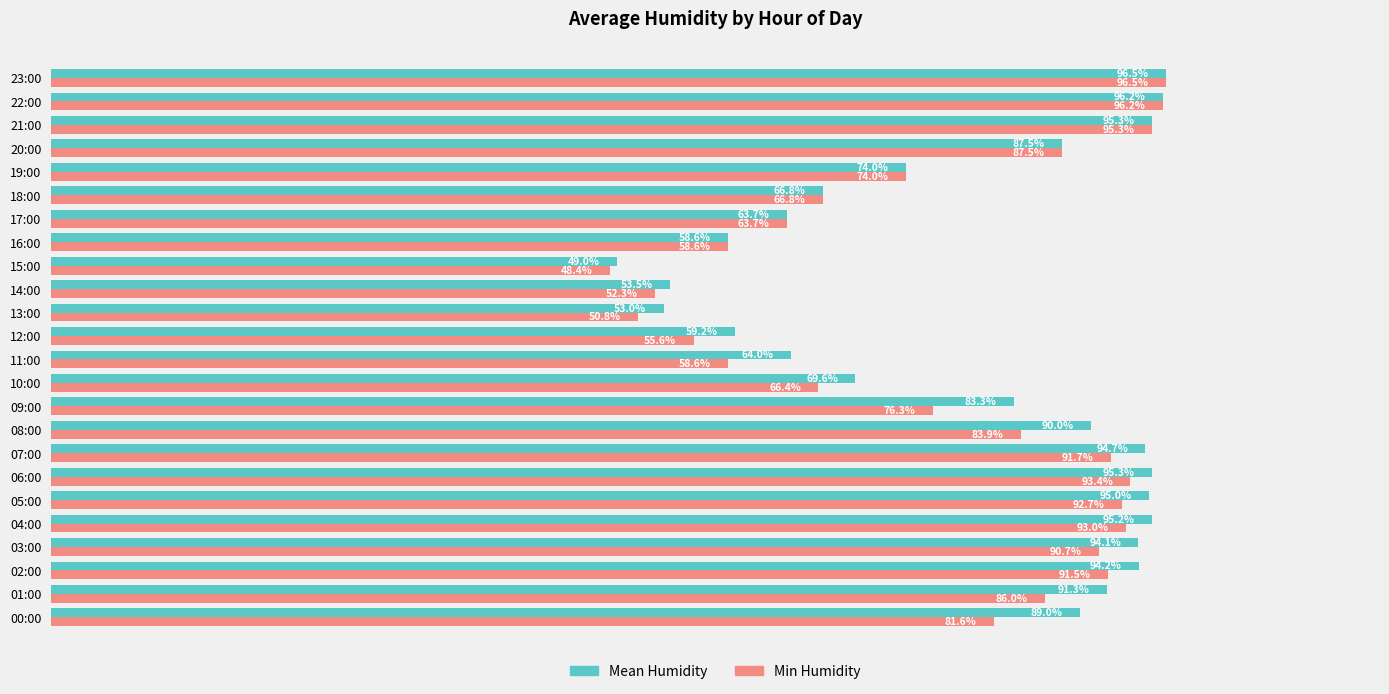

What are all the series names shown in the legend?

Mean Humidity, Min Humidity